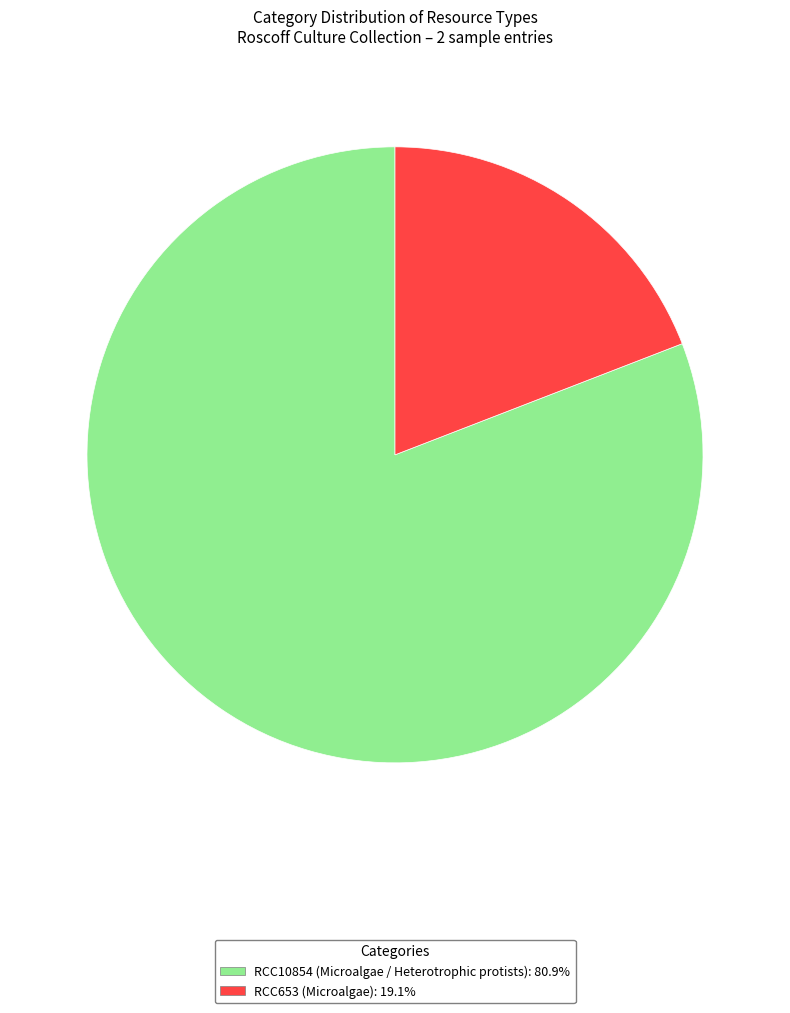

Is there a majority slice in this chart?

Yes